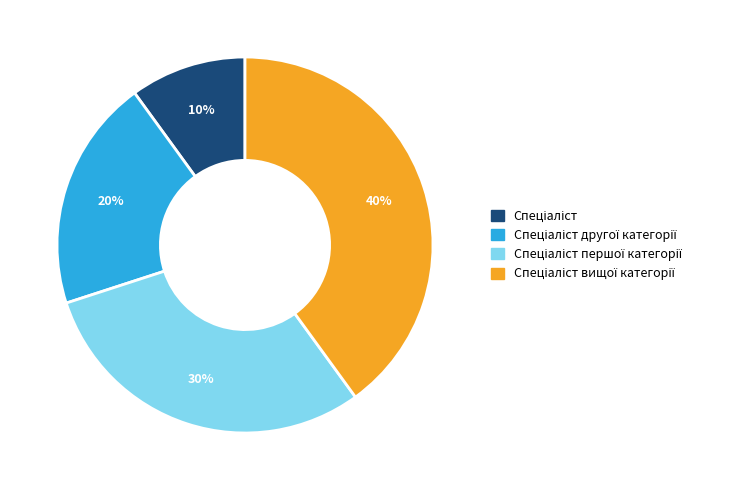

Is there any slice that represents more than half of the pie?

No